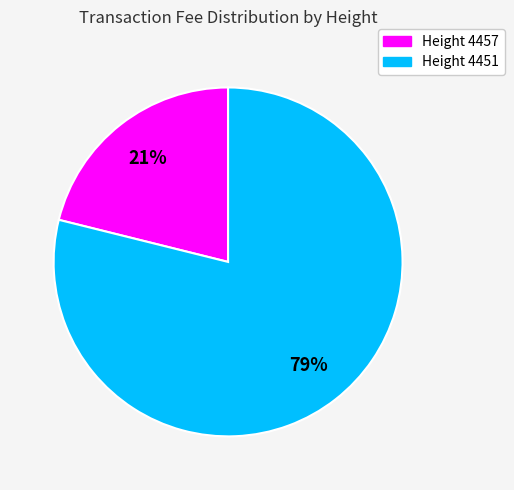

Does any single category account for the majority?

Yes